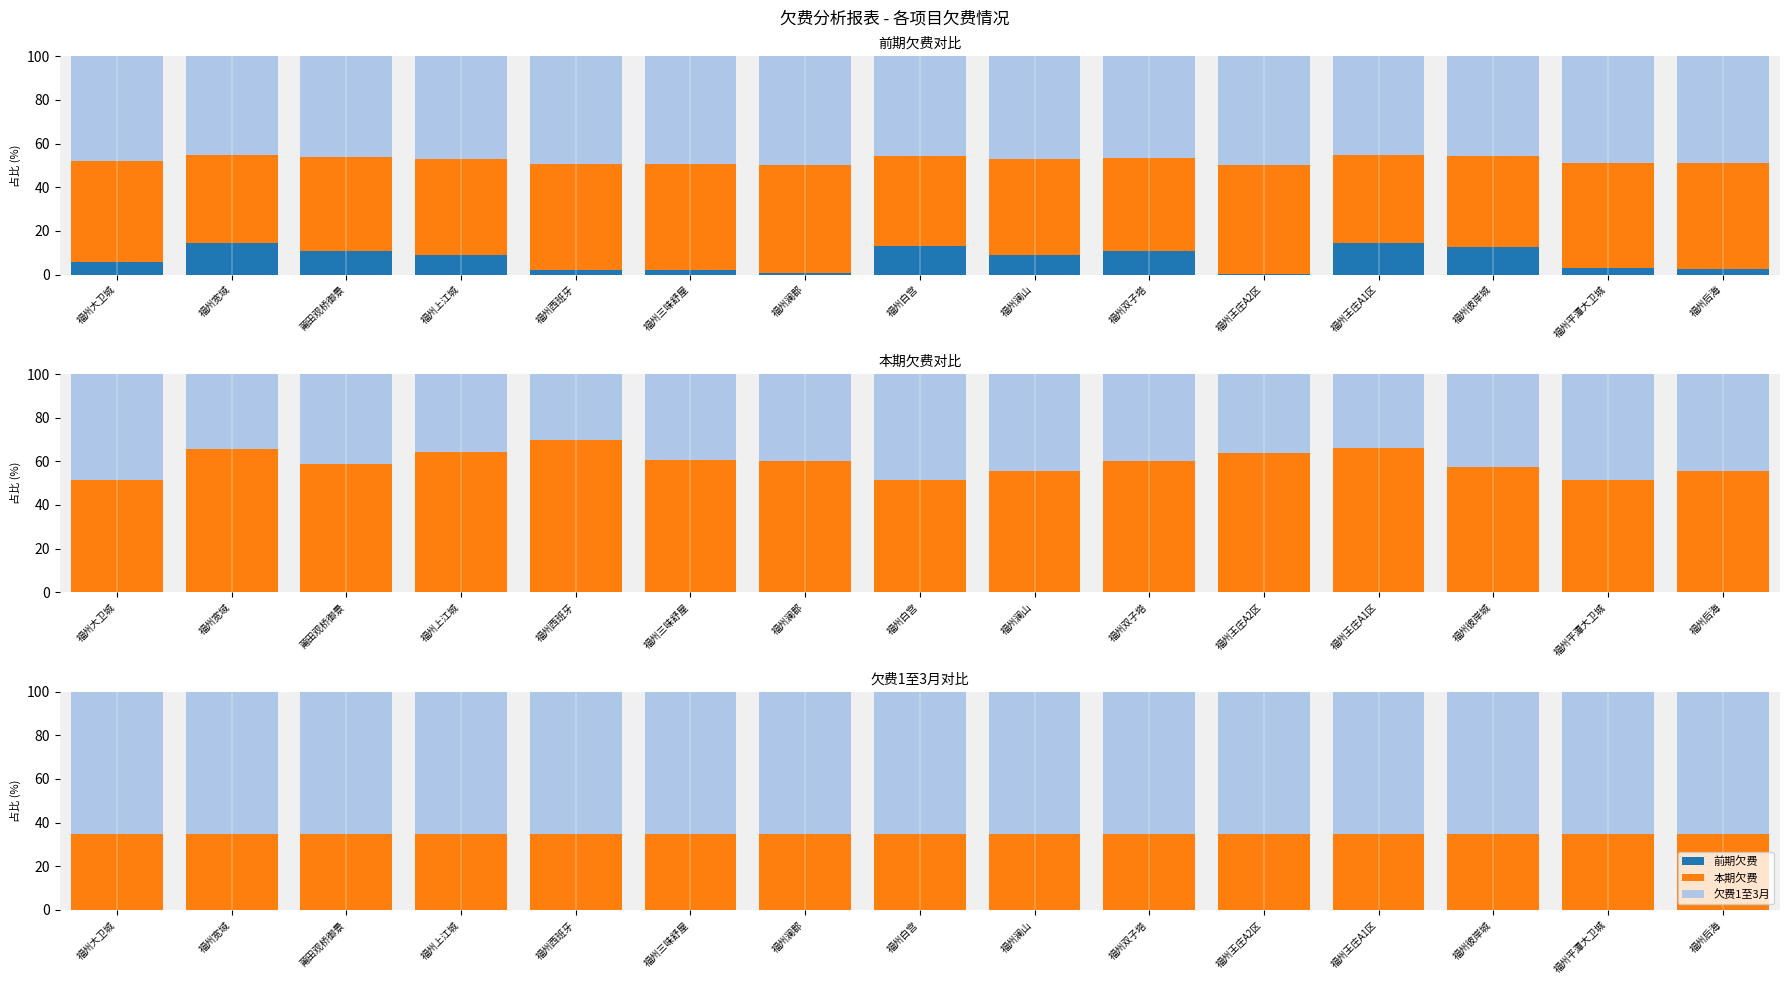

The value of 本期欠费 at 福州后海 is 17. True or false?

False